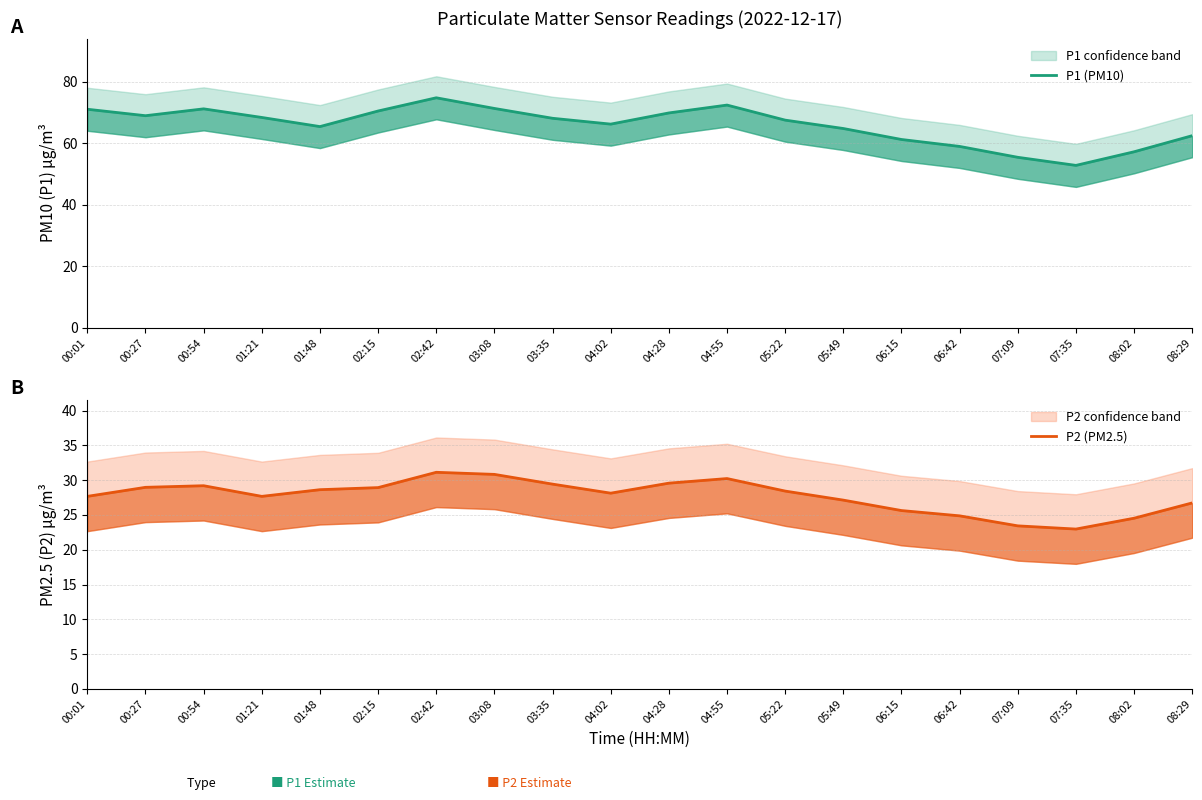

What is the value of the P1 (PM10) point at the 19th from the left?

57.2